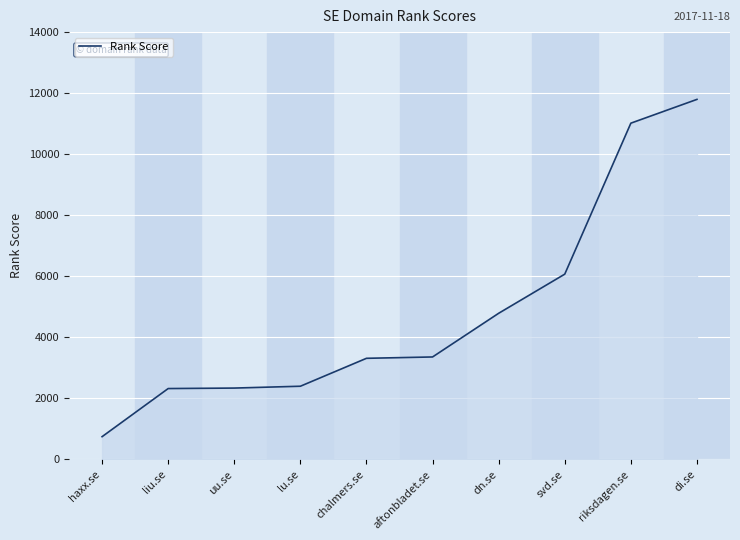

Where is the data nearest to the value 6271?

svd.se